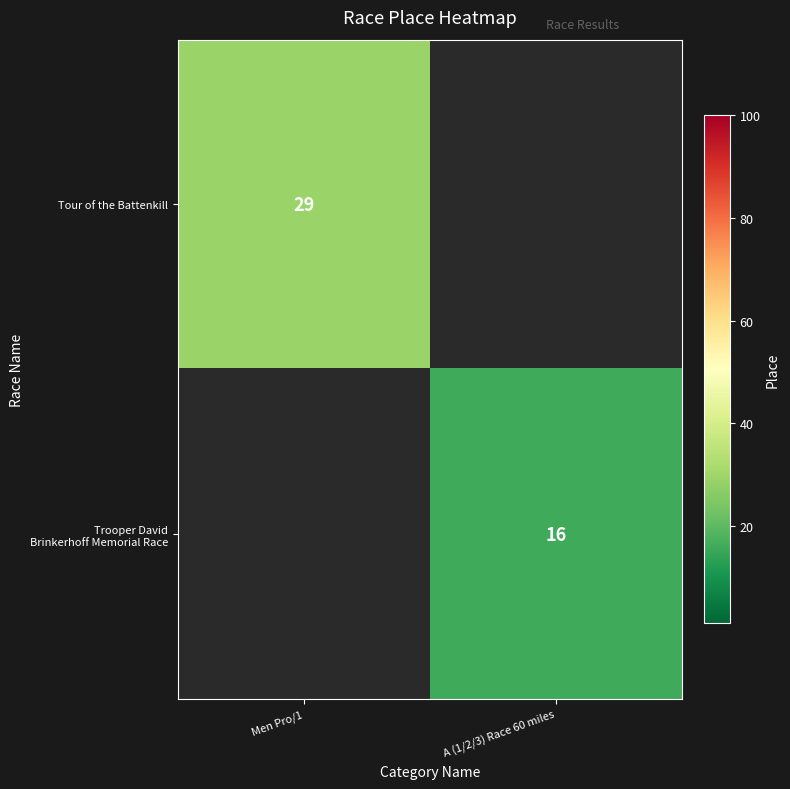

Count the number of categories in the chart.

2